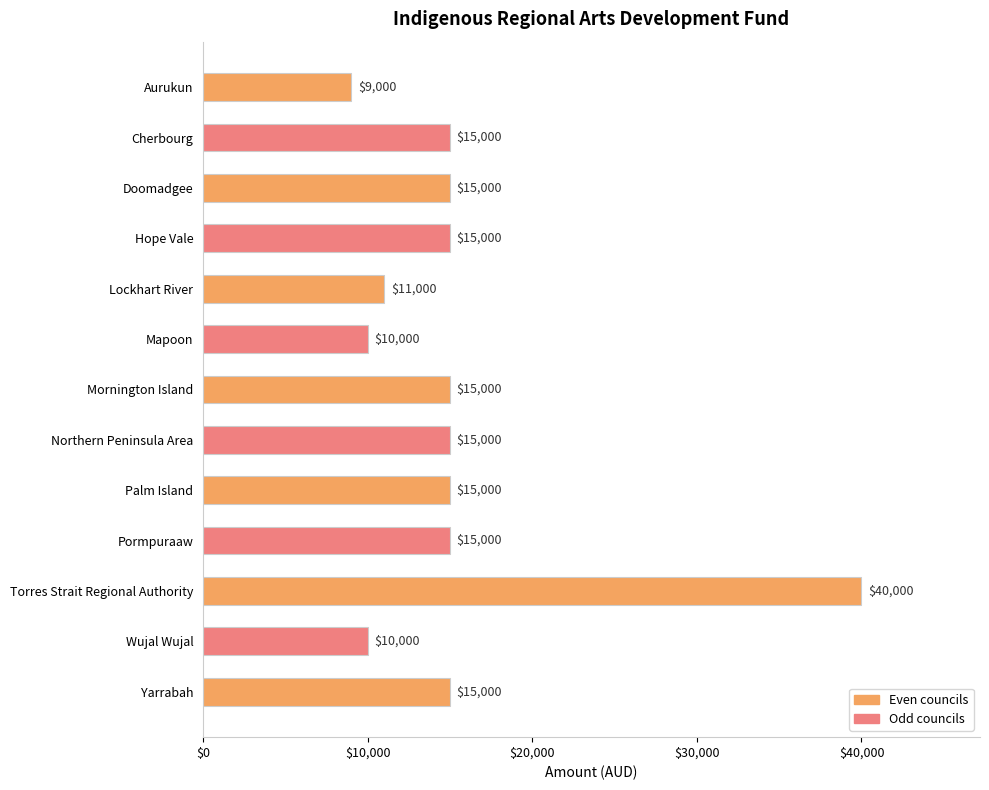

What is the difference between the maximum and minimum values?

31000